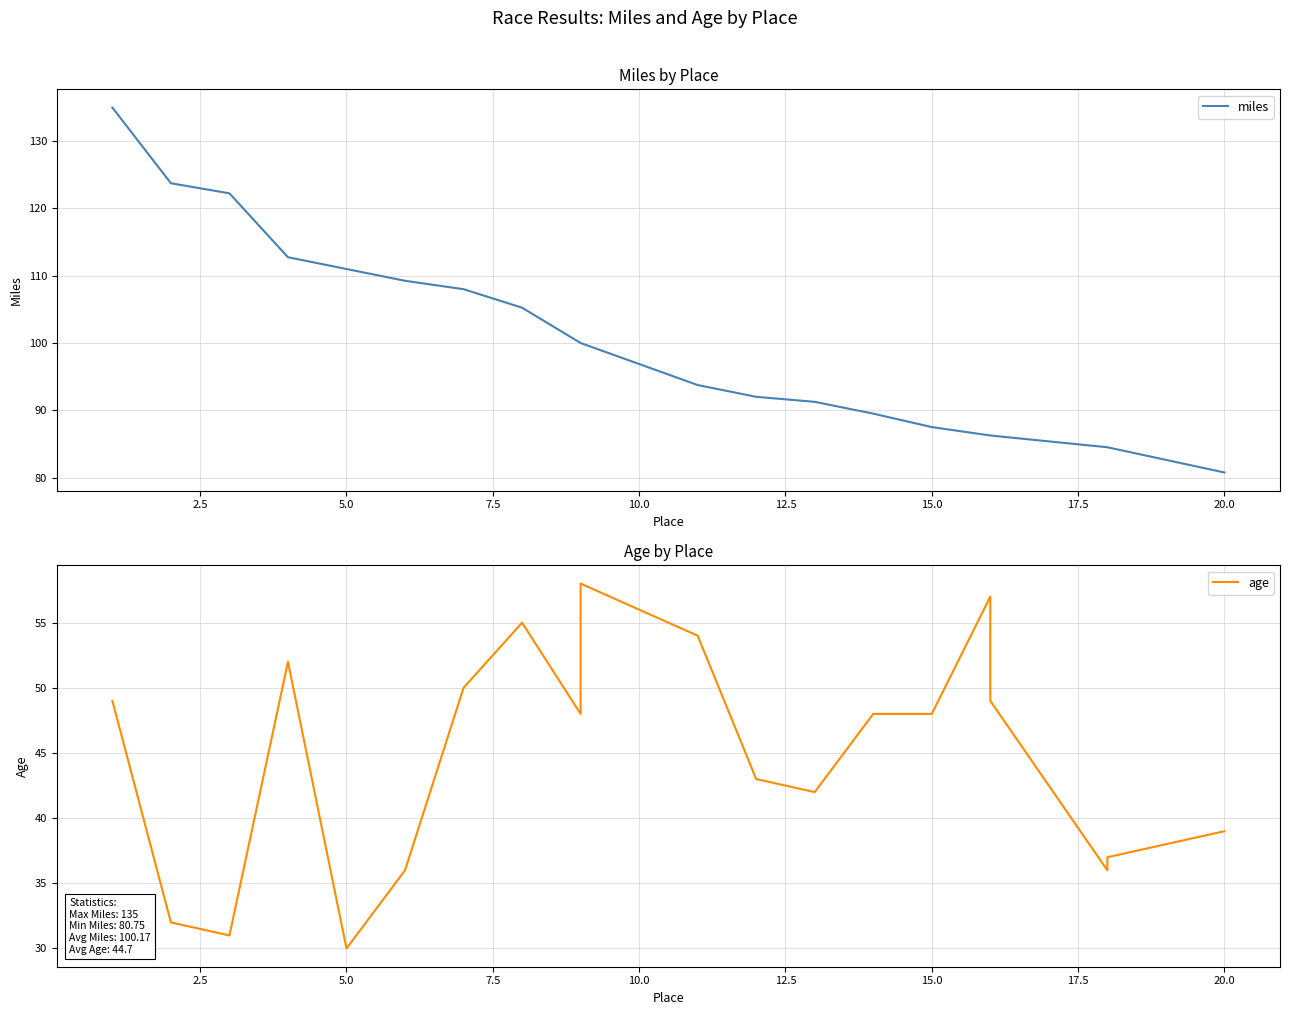

True or false: miles and age cross at least once.

False